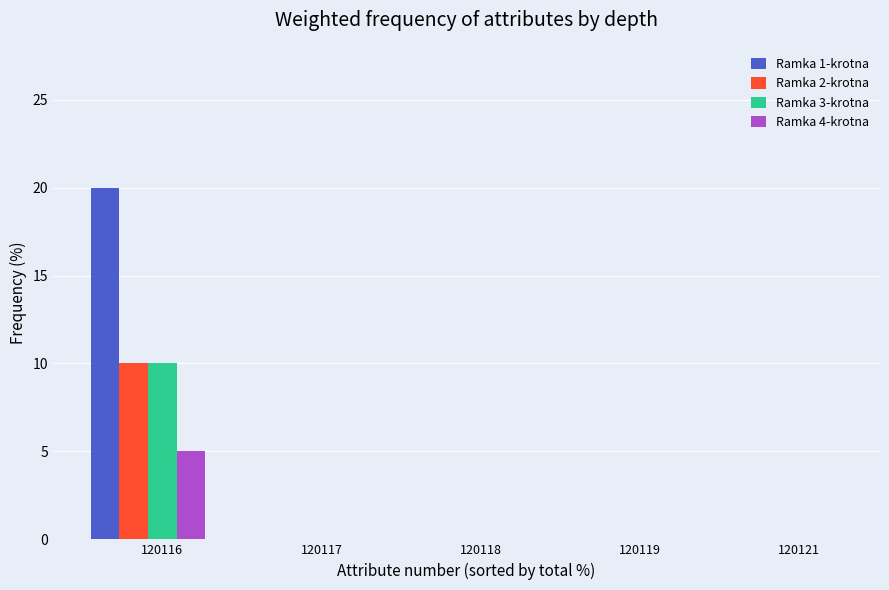

How many distinct data groups are displayed?

4